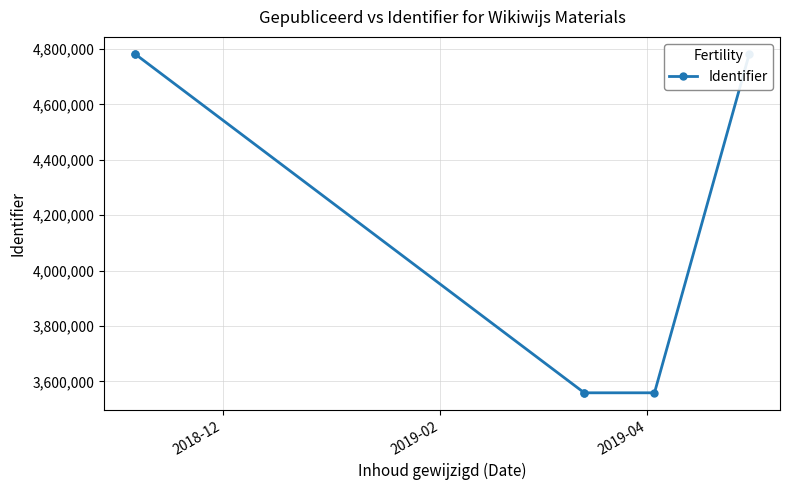

True or false: the data shows 3559040 at 2019-04.

True